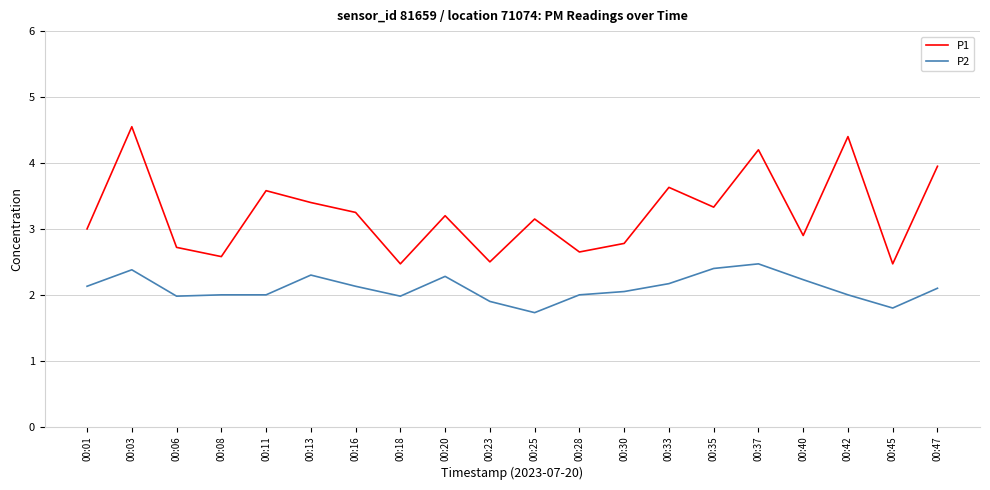

Between 00:01 and 00:18, which series saw the biggest shift?

P1